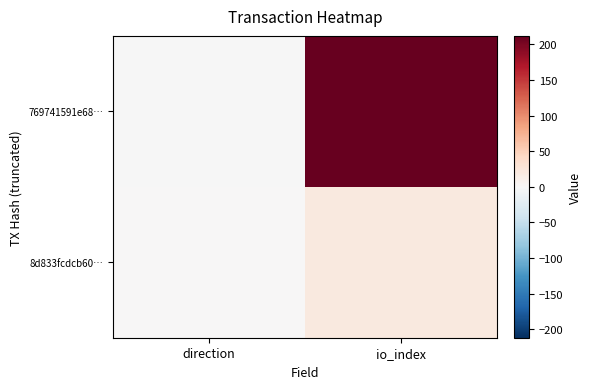

Which series has the largest total across all categories?

769741591e68…